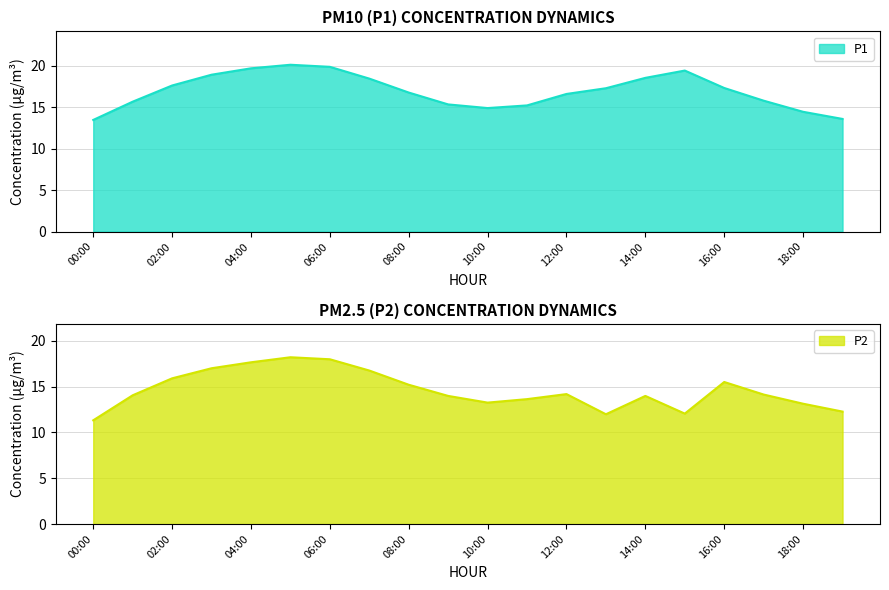

Which category has the lowest value in the P2 series?

00:00